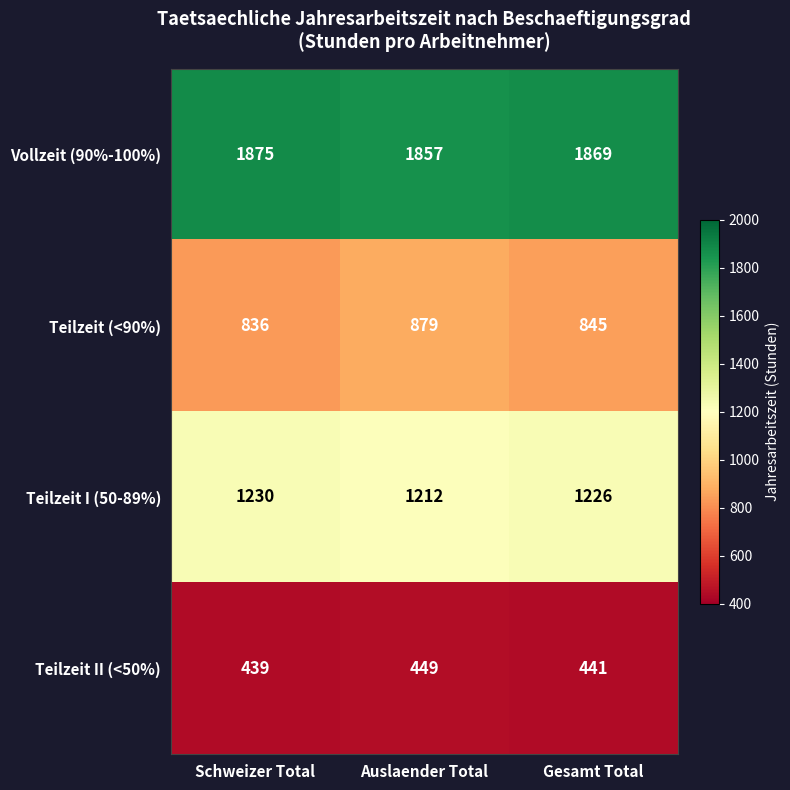

Is it true that Teilzeit (<90%) equals 879 at Auslaender Total?

True